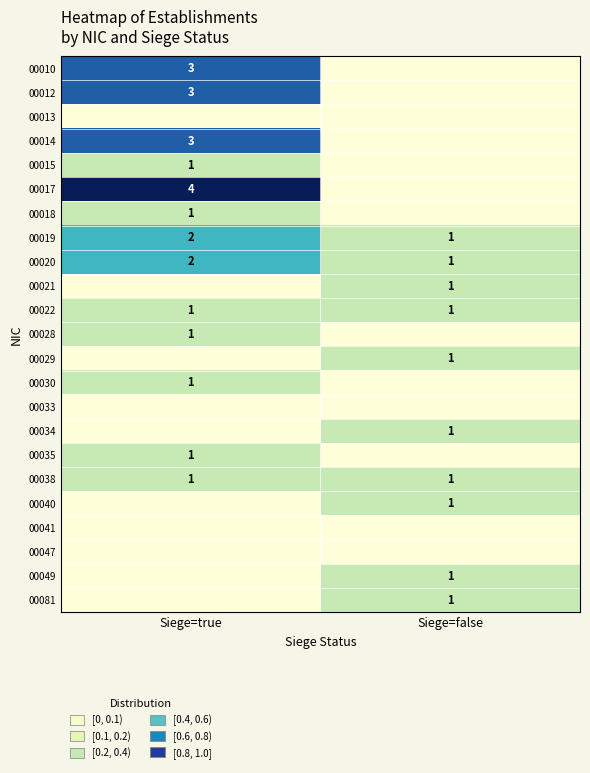

At which category is the sum across all series the highest?

Siege=true